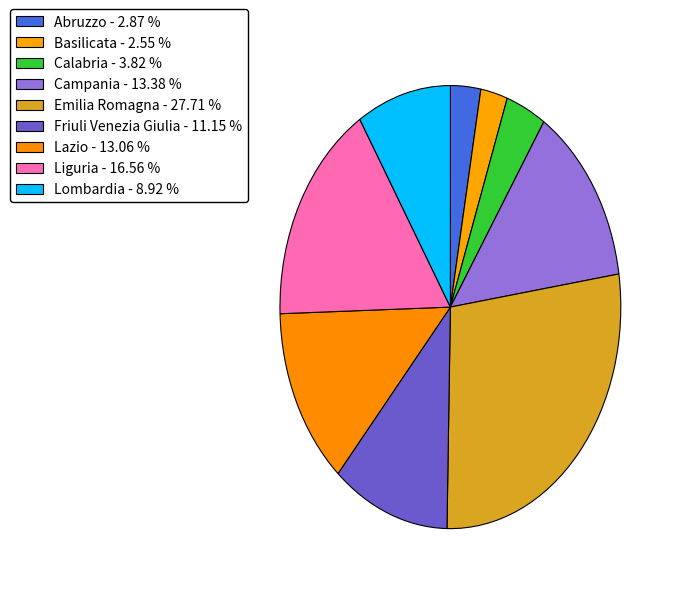

To the nearest percent, what is the average slice percentage?

11%